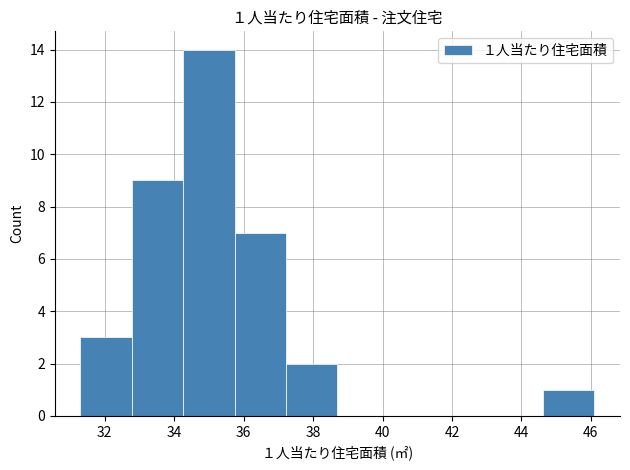

Over which range of the x-axis is the bar tallest?

34.26 to 35.74